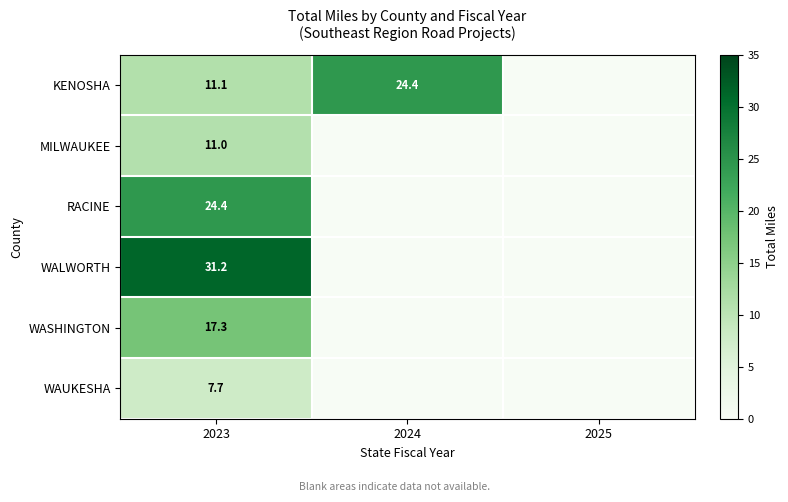

The MILWAUKEE series shows 7.5 at 2023. True or false?

False